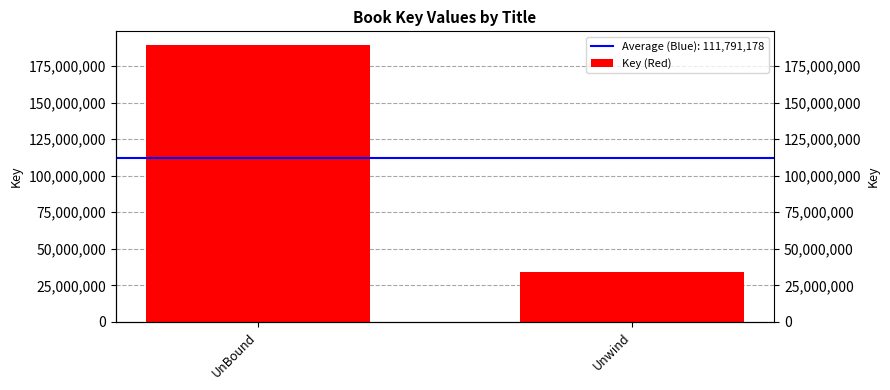

Rank the categories by value from highest to lowest.

UnBound, Unwind